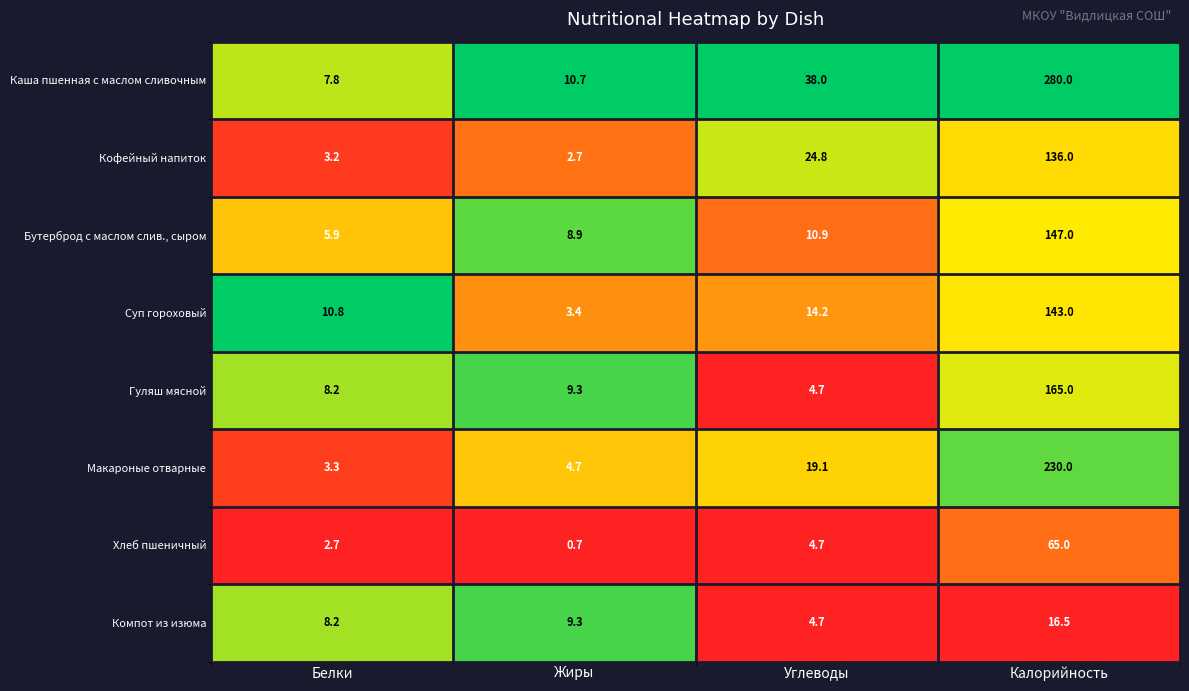

At which category is the sum across all series the highest?

Калорийность